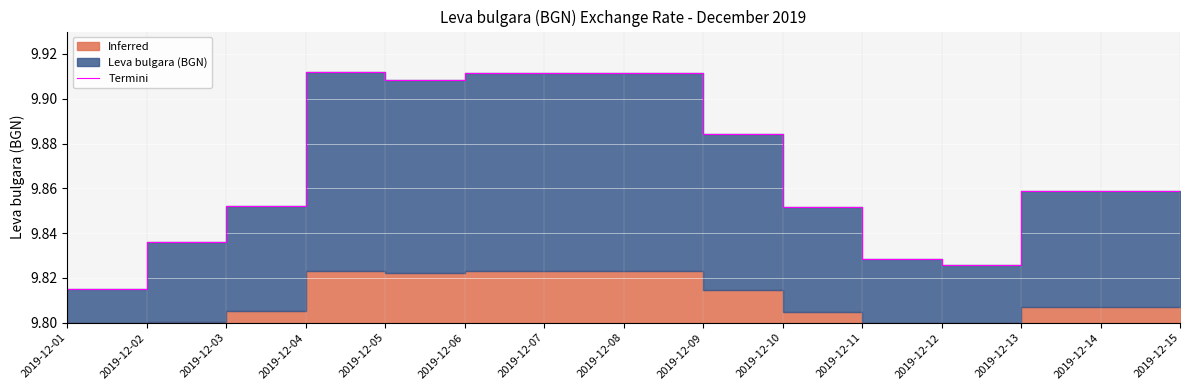

At which category does the data reach its first local valley?

2019-12-05